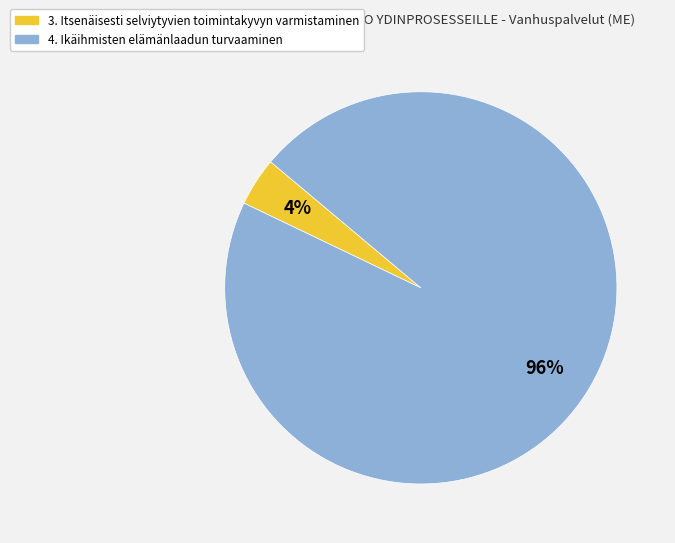

To the nearest percent, what is the difference between the largest and smallest slice percentages?

92%